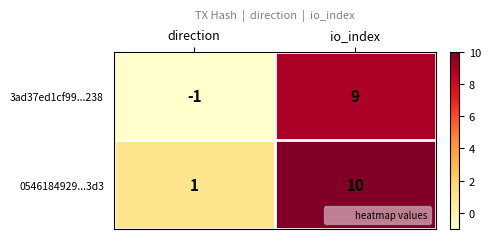

Between direction and io_index, which series saw the biggest shift?

3ad37ed1cf99...238